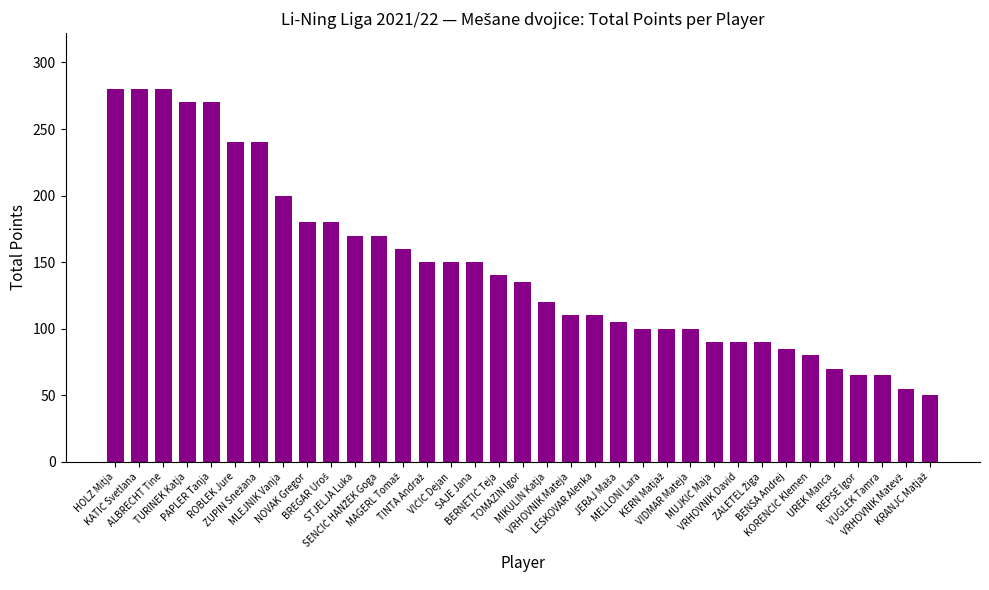

What is the difference between the maximum and second lowest values?

225